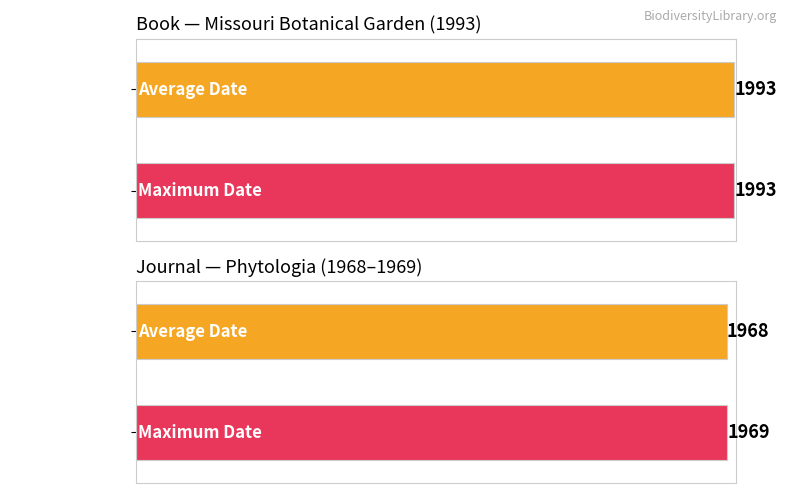

How many bars are there in total?

4